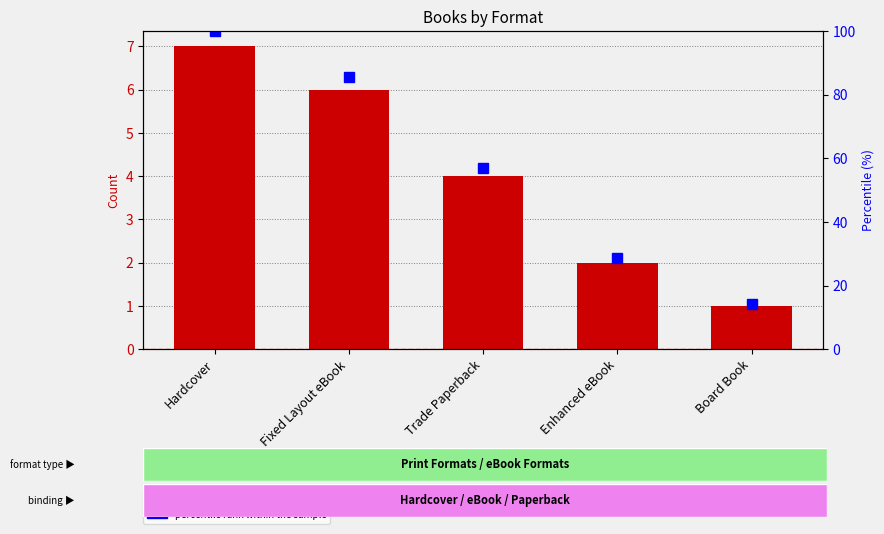

Which label corresponds to the smallest value in the chart?

Board Book